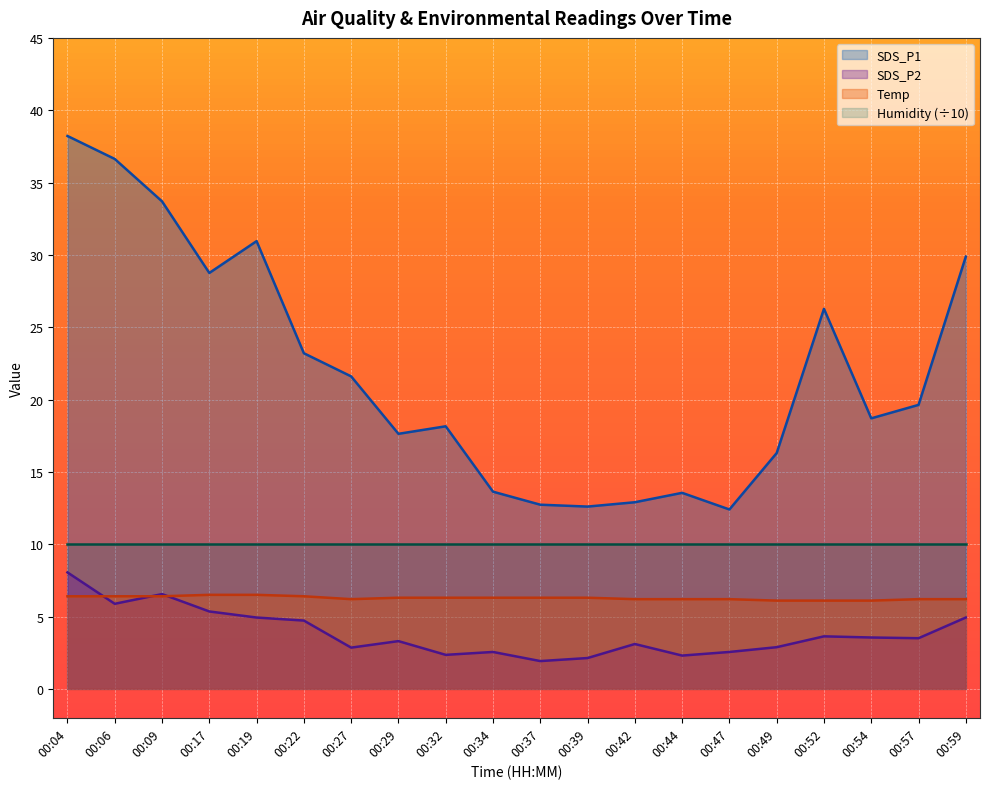

Rank the categories by SDS_P2 value from lowest to highest.

00:37, 00:39, 00:44, 00:32, 00:34, 00:47, 00:27, 00:49, 00:42, 00:29, 00:57, 00:54, 00:52, 00:22, 00:19, 00:59, 00:17, 00:06, 00:09, 00:04